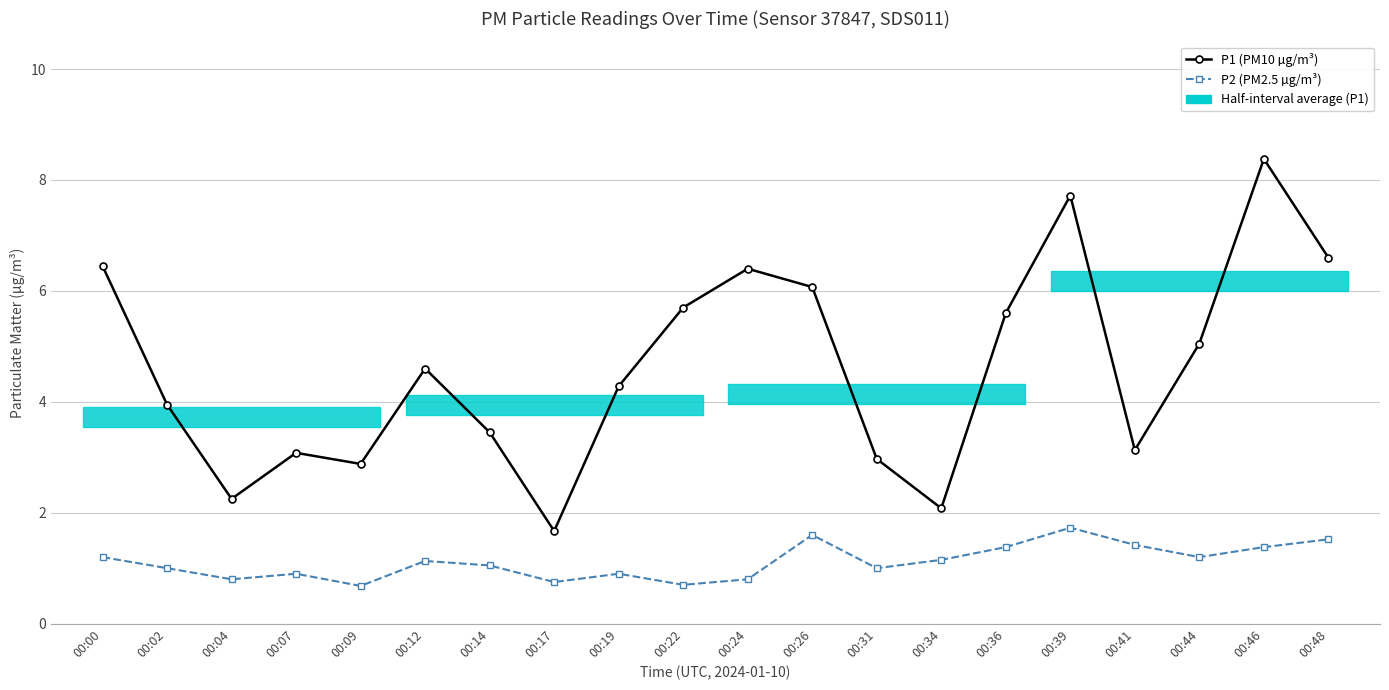

Is the value of P2 (PM2.5 µg/m³) at 00:22 greater than the value of P1 (PM10 µg/m³) at 00:12?

No